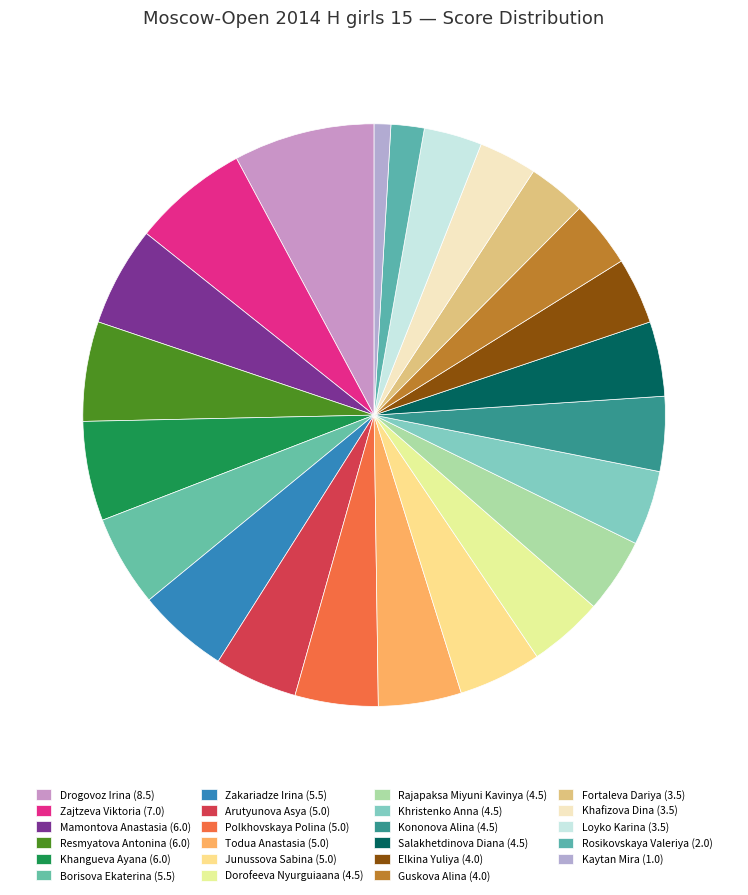

How many slices are in this pie chart?

23